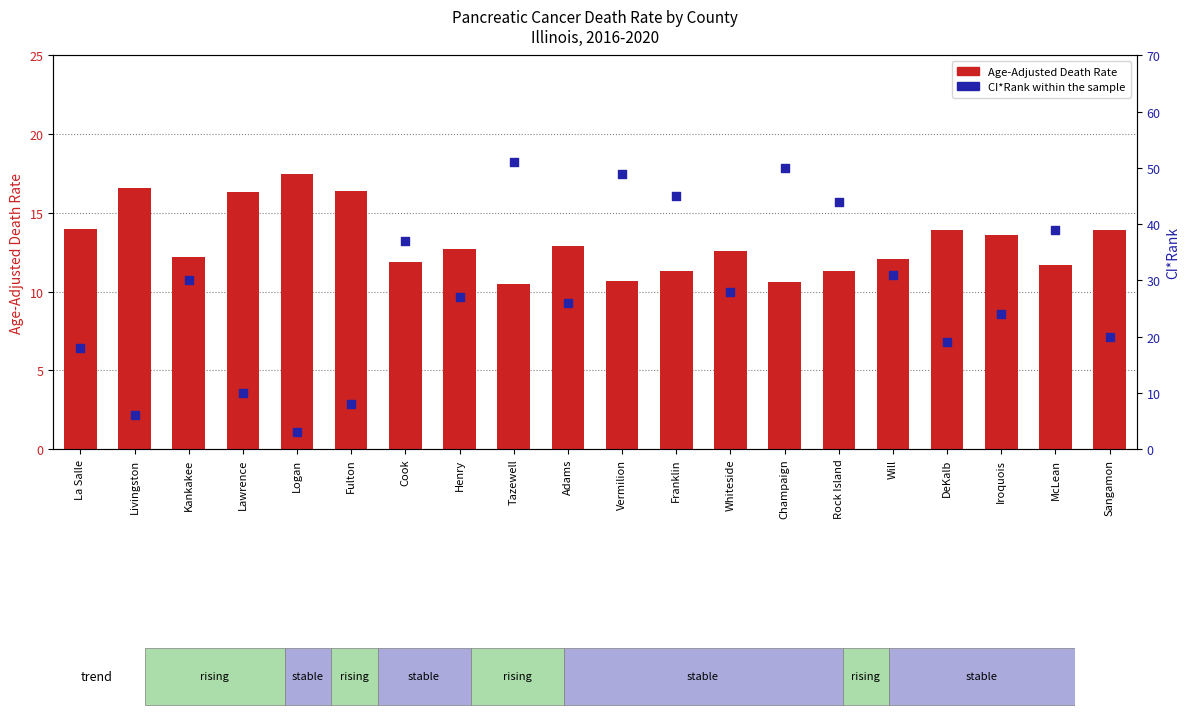

Which series has the largest total across all categories?

CI*Rank within the sample